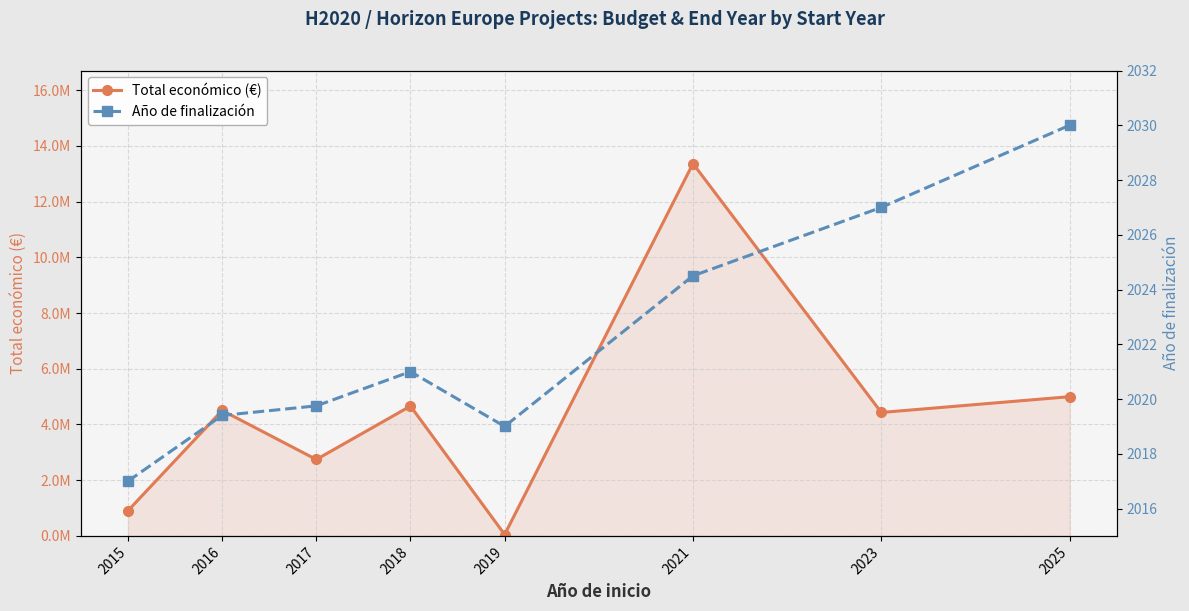

Which series has the largest total across all categories?

Total económico (€)